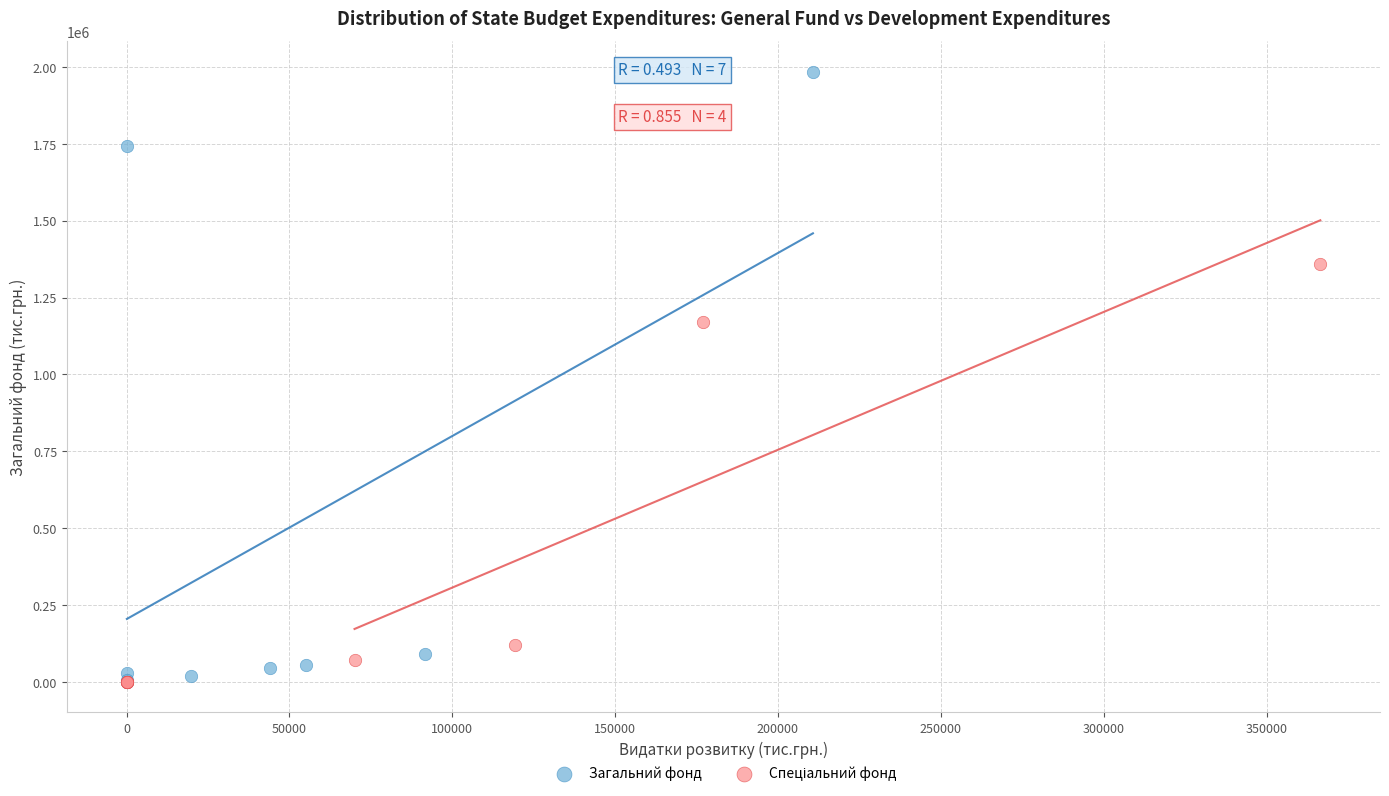

Which series contains the highest Y value?

Загальний фонд